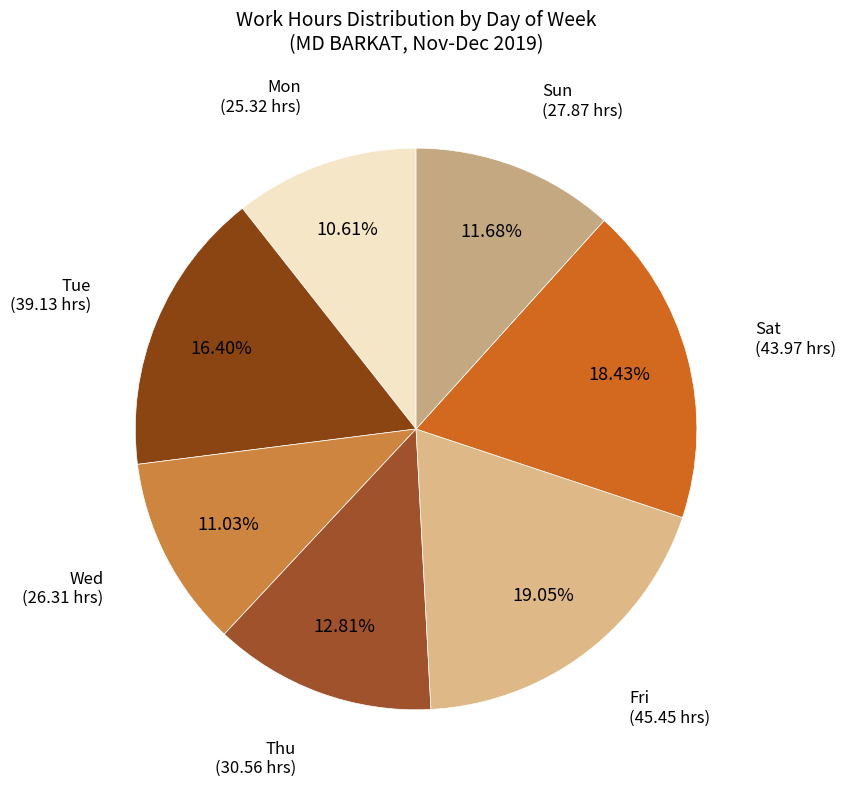

Is there a majority slice in this chart?

No